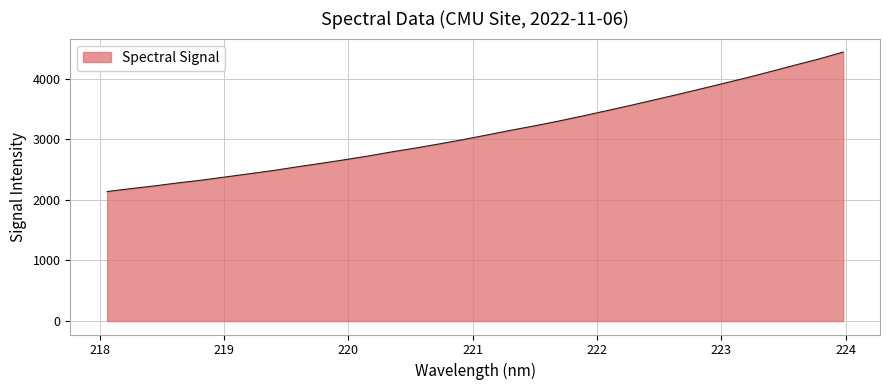

What is the greatest value displayed?

4436.9